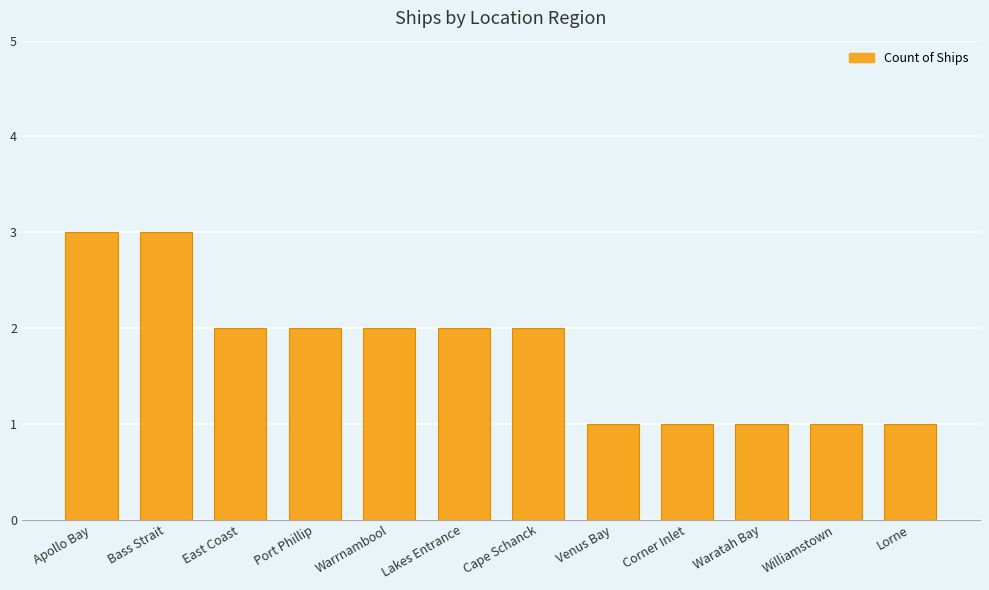

Between Williamstown and Apollo Bay, which is larger?

Apollo Bay